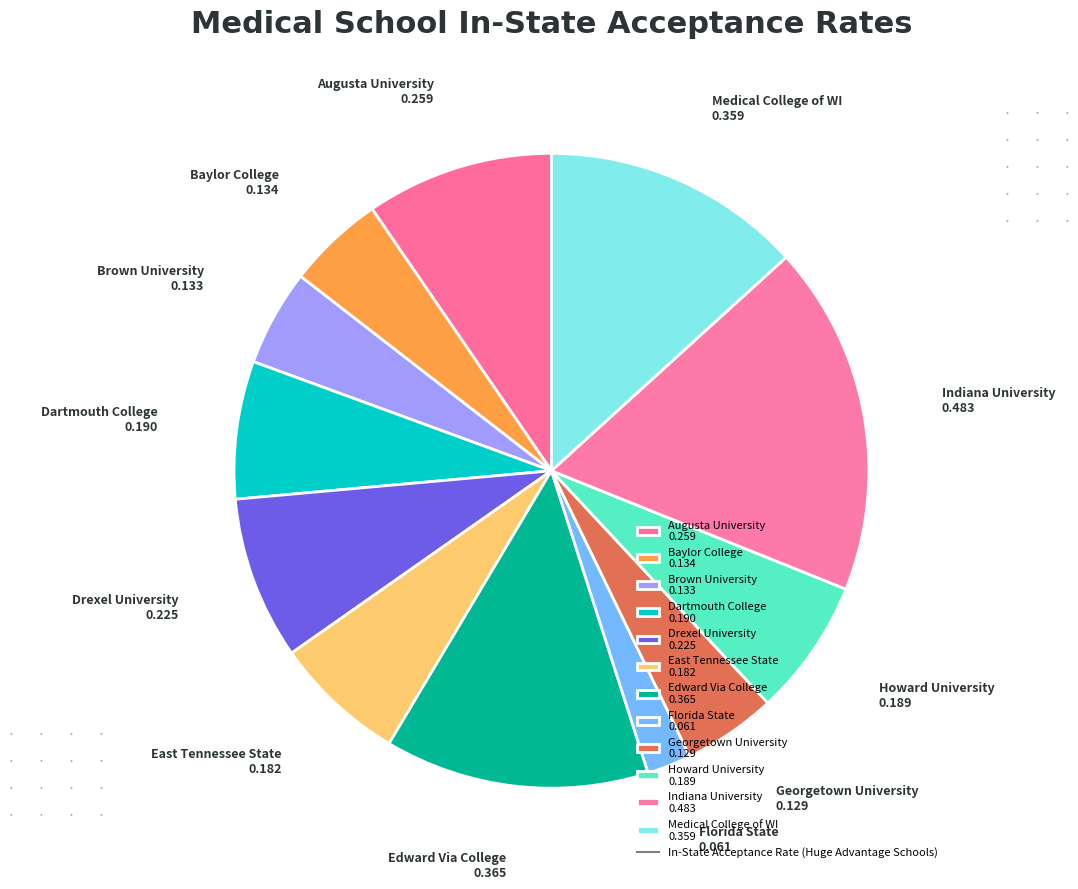

Between Edward Via College 0.365 and East Tennessee State 0.182, which is larger?

Edward Via College 0.365